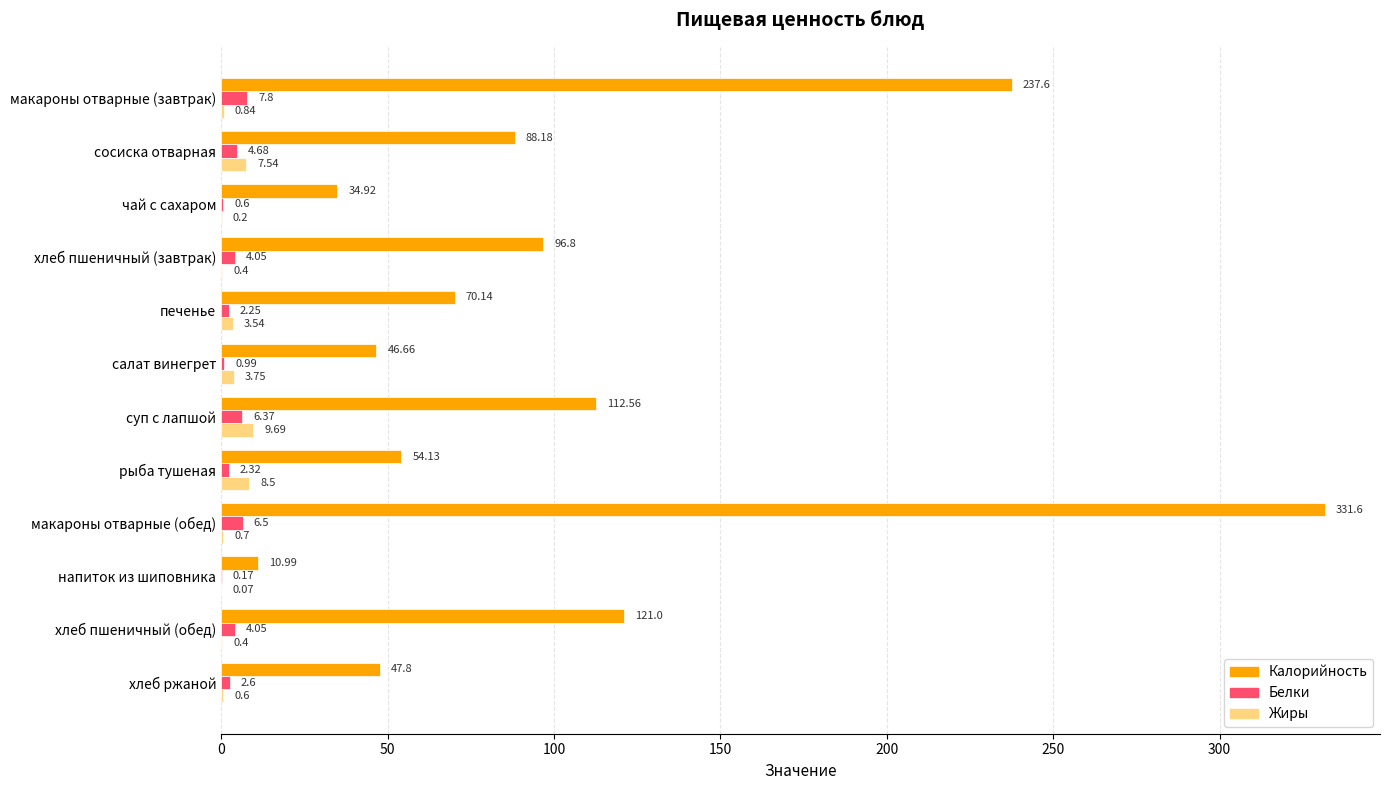

Which series has the largest total across all categories?

Калорийность